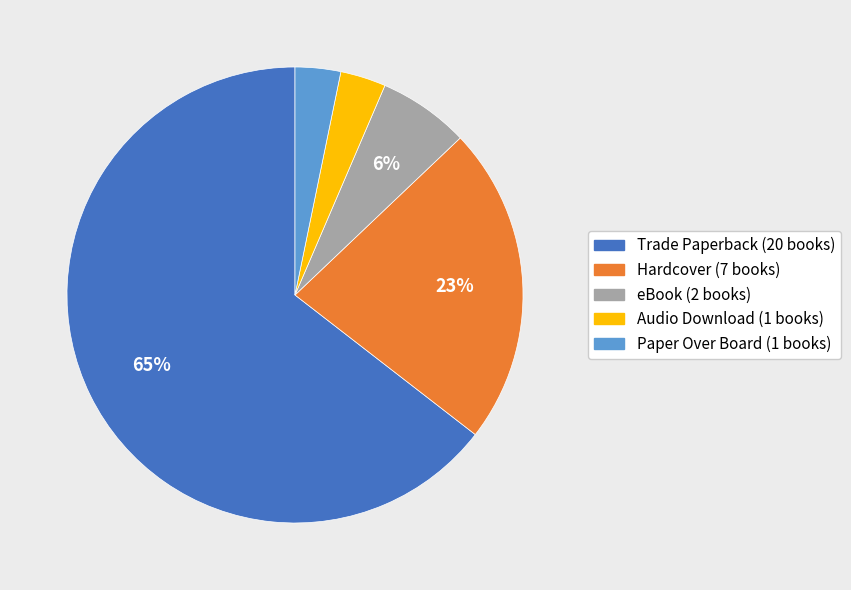

To the nearest percent, what percentage of the pie is eBook?

6%